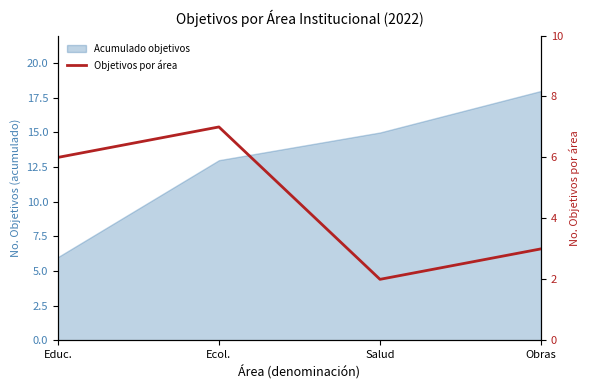

List the labels in order of value, smallest first.

Salud, Obras, Educ., Ecol.